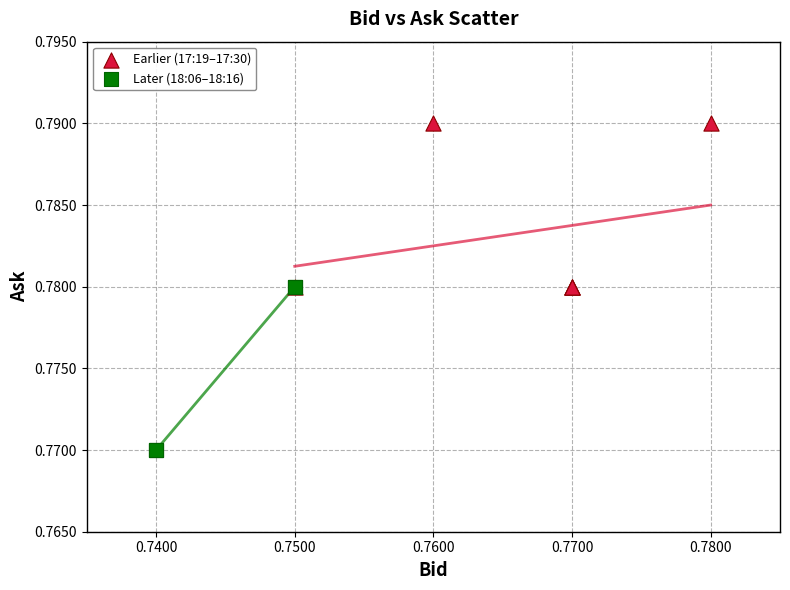

What are all the series names shown in the legend?

Earlier (17:19–17:30), Later (18:06–18:16)